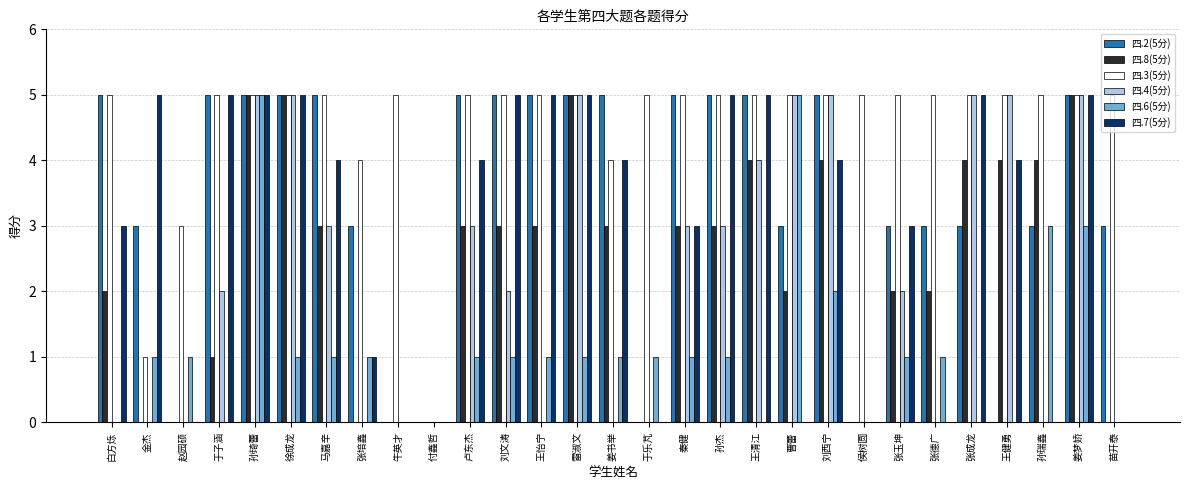

What is the greatest value displayed?

5